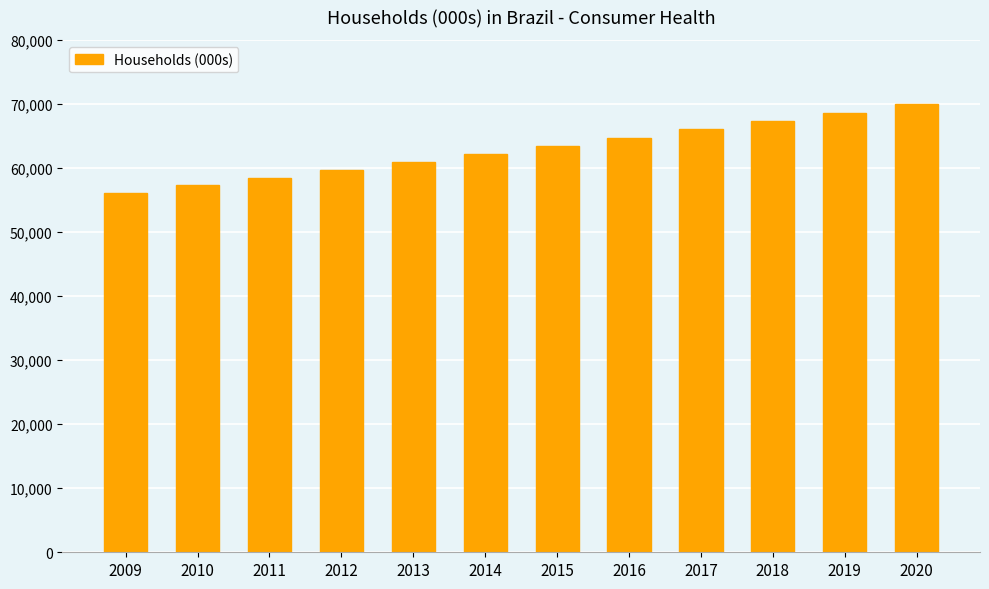

True or false: the data shows 56133 at 2009.

True